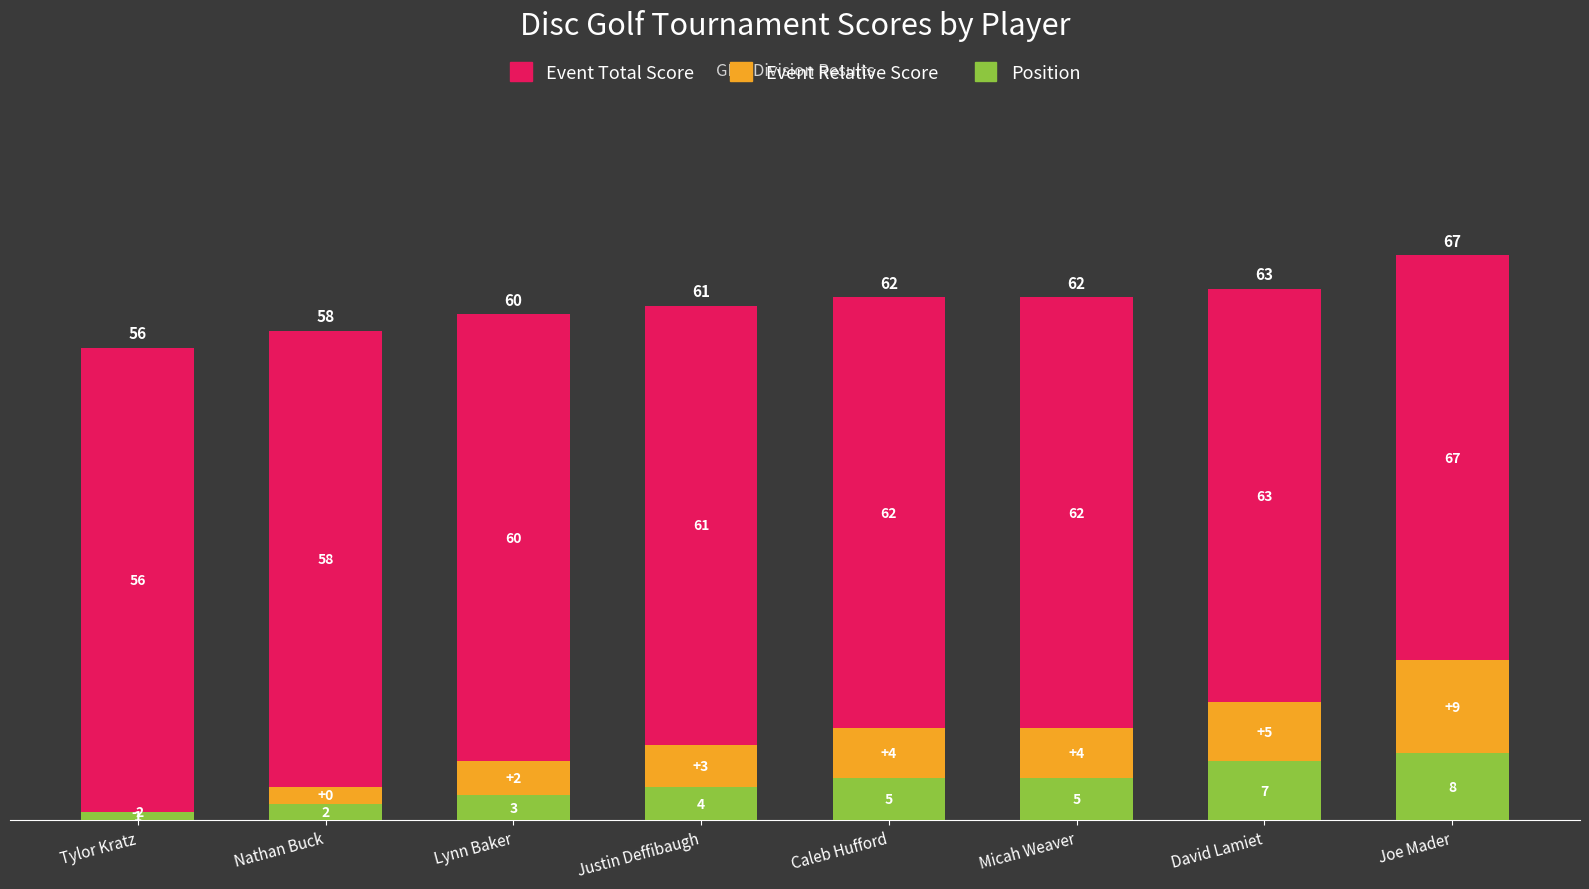

What are all the series names shown in the legend?

Event Total Score, Event Relative Score, Position